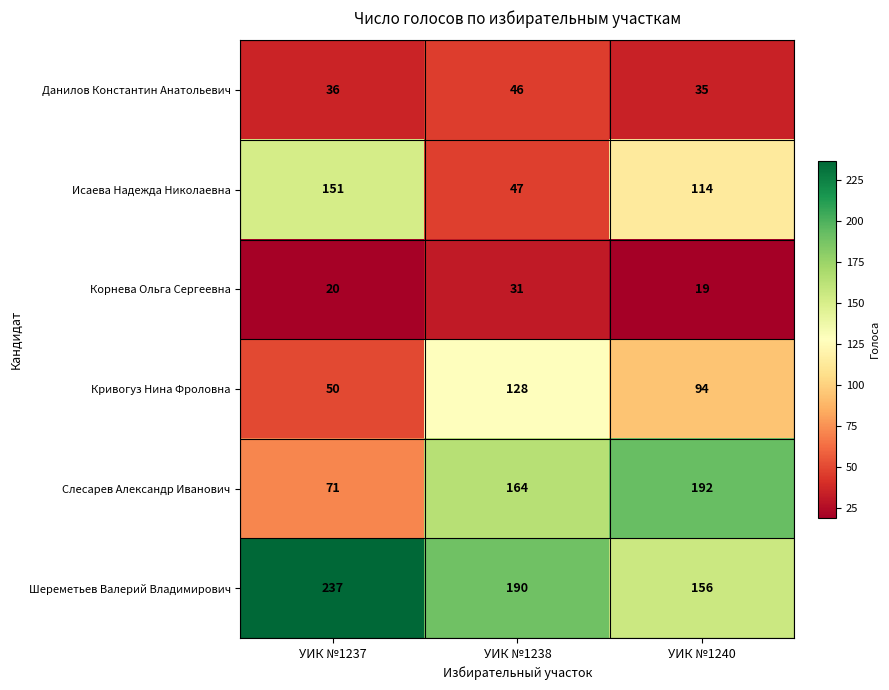

True or false: Данилов Константин Анатольевич has a value of 57 at УИК №1237.

False